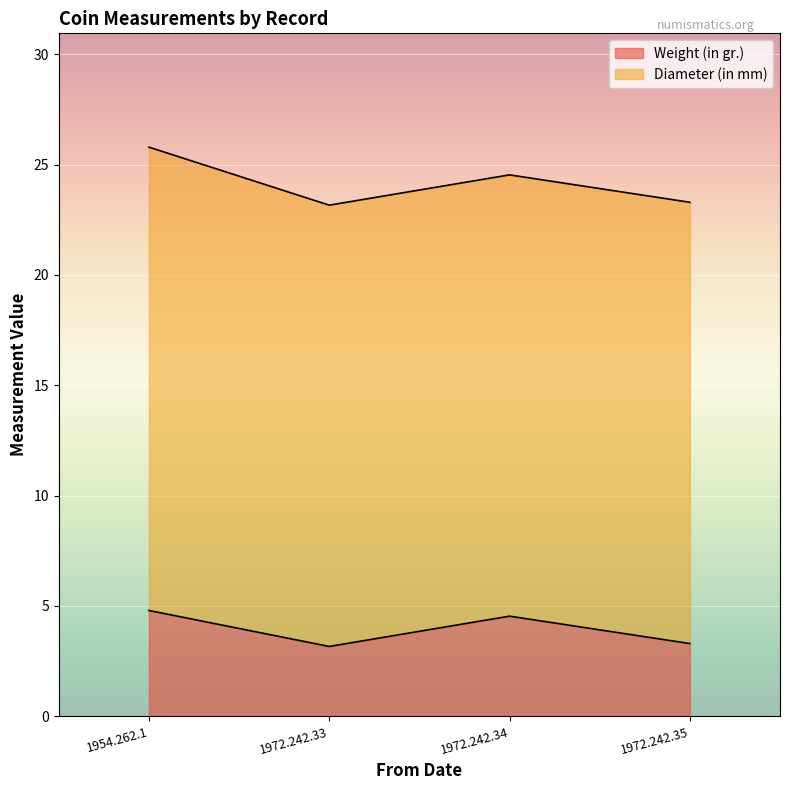

List the labels in order of value, smallest first.

1972.242.33, 1972.242.35, 1972.242.34, 1954.262.1